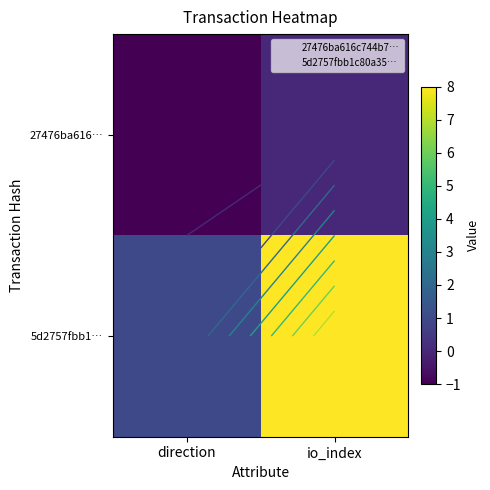

Which has a higher value, io_index or direction?

io_index